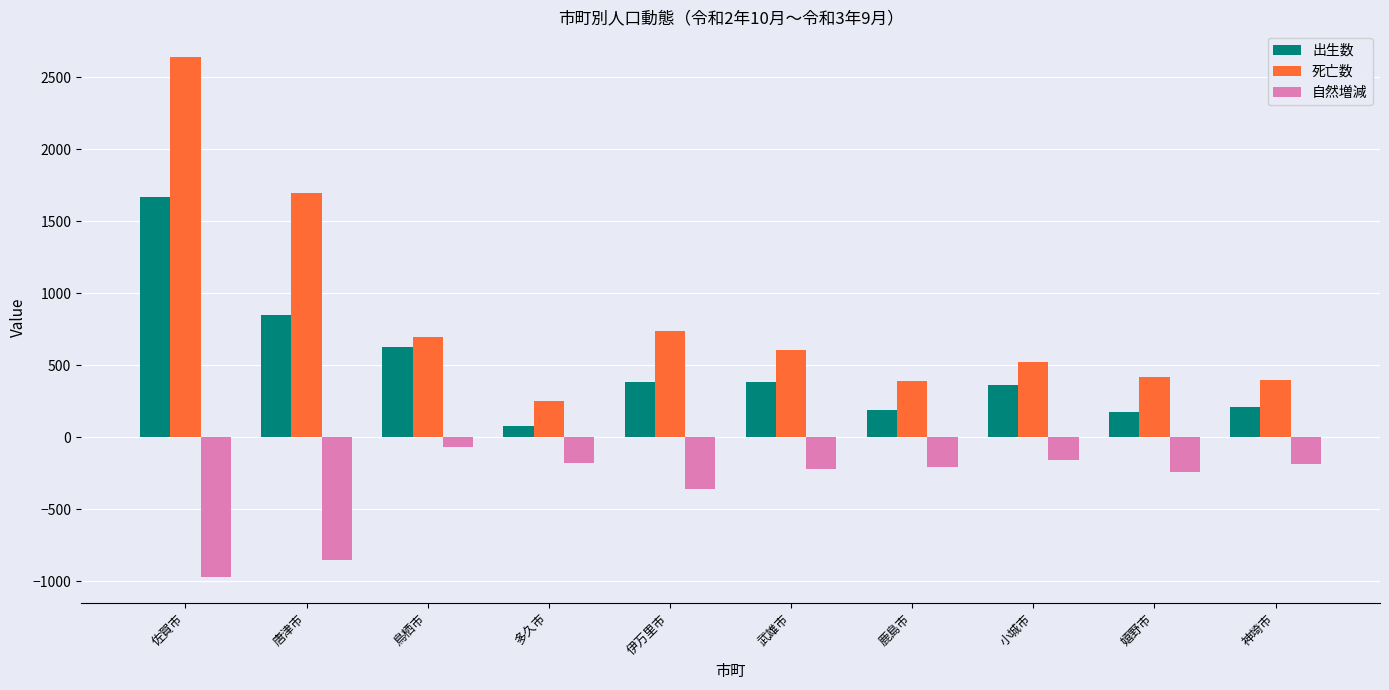

What is the value of the 出生数 bar at the 3rd from the left?

626